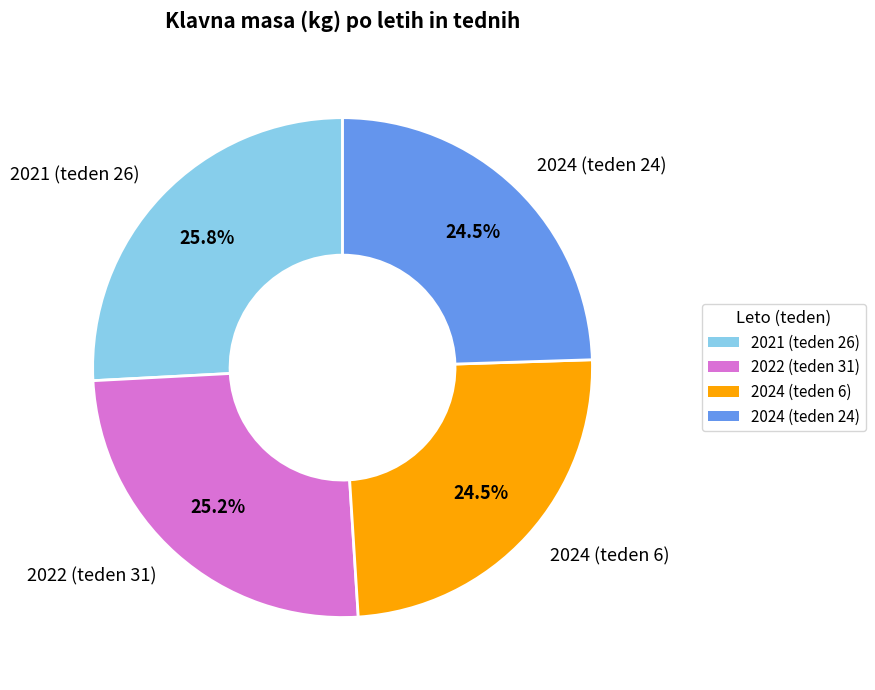

Count the number of slices in the pie.

4